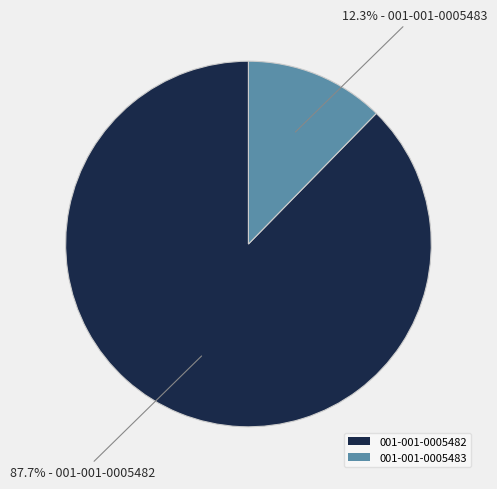

Does any single category account for the majority?

Yes